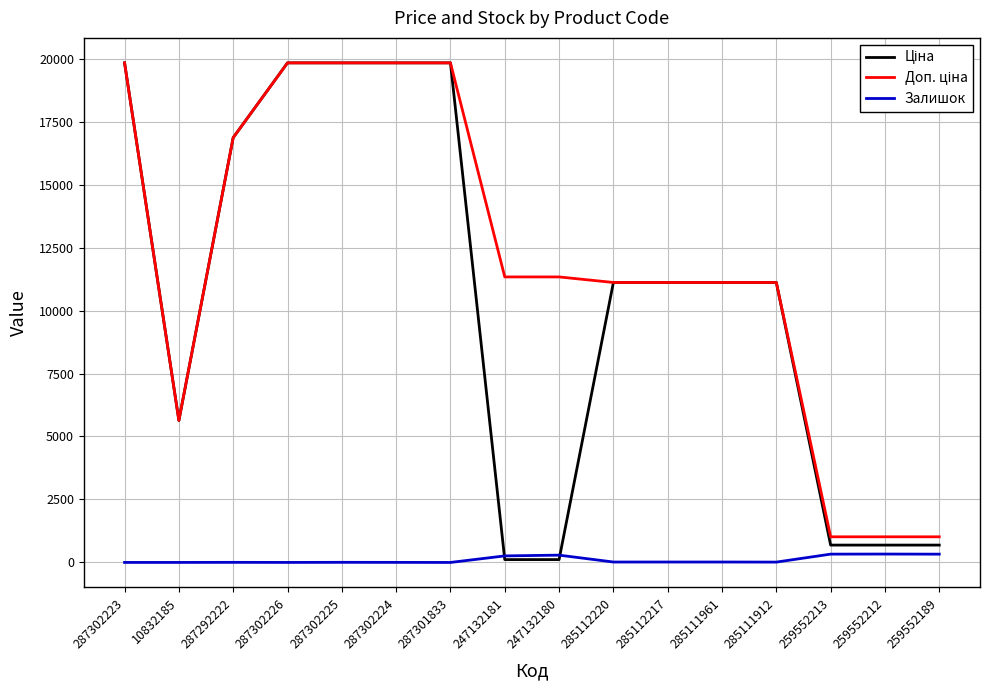

The Залишок series shows 290.0 at 247132180. True or false?

True